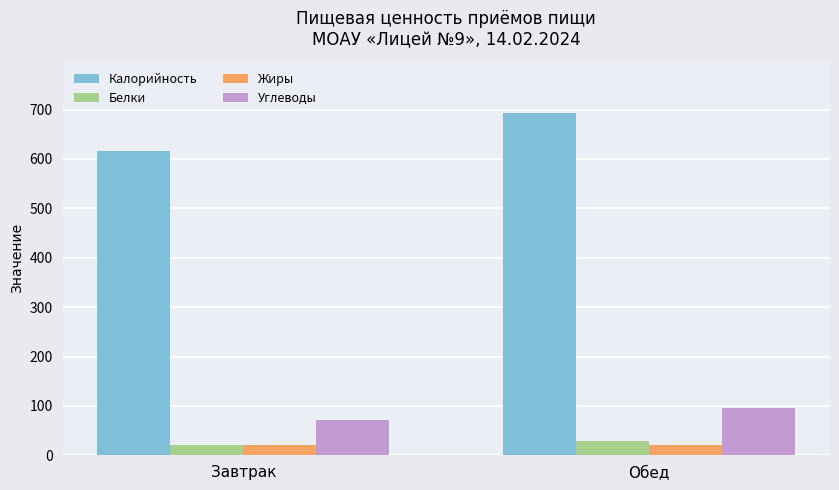

What is the label of the 1st bar from the left?

Завтрак